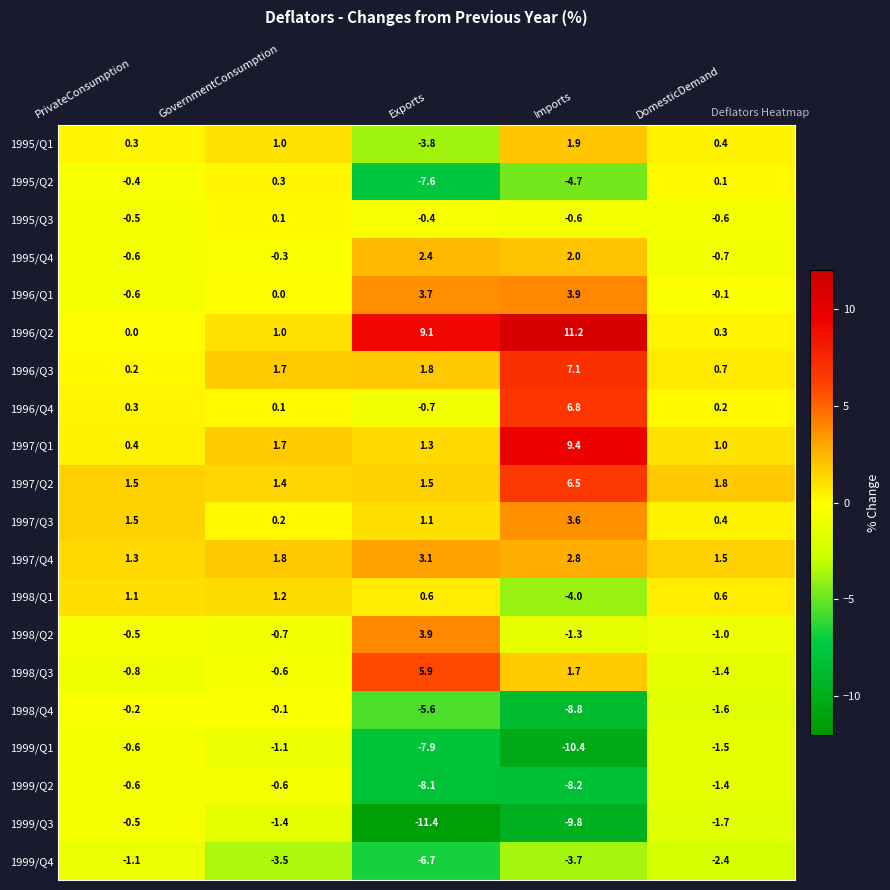

What is the difference between the maximum and minimum values in the 1997/Q3 series?

3.4